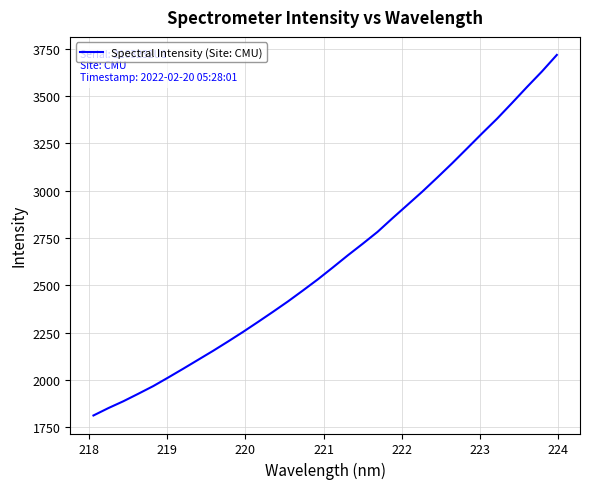

What is the difference between the maximum and minimum values?

1903.1